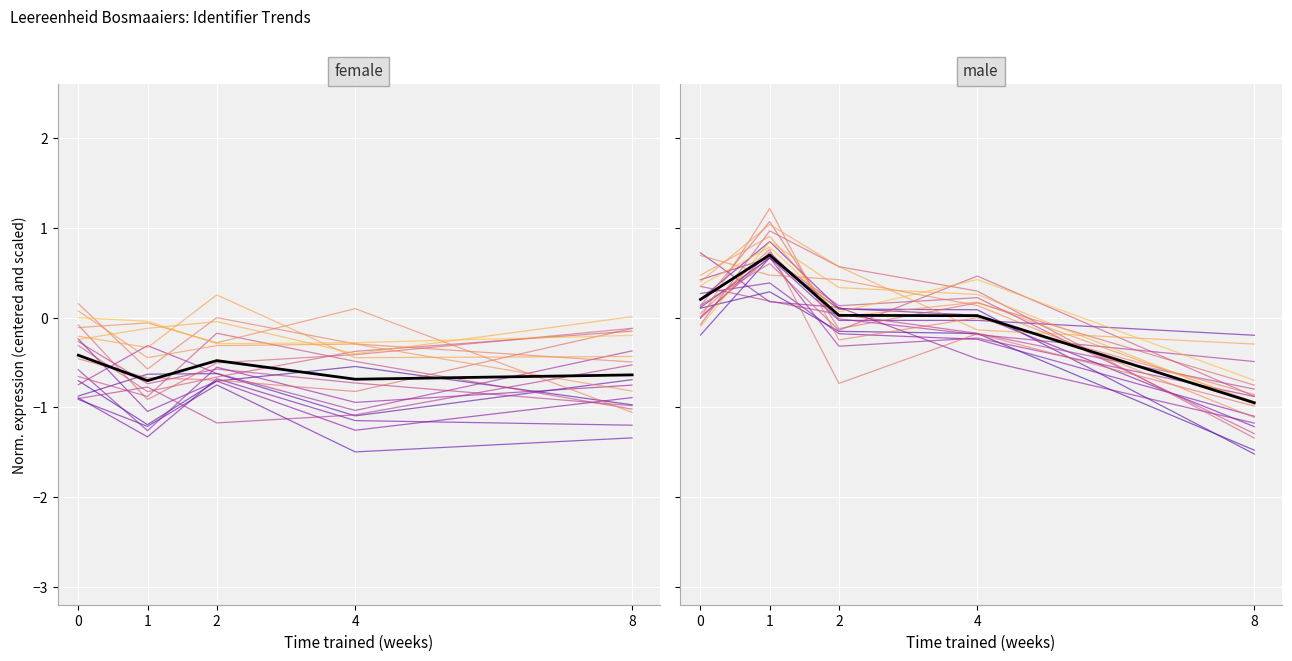

What is the difference between the highest and lowest values at 8?

0.3